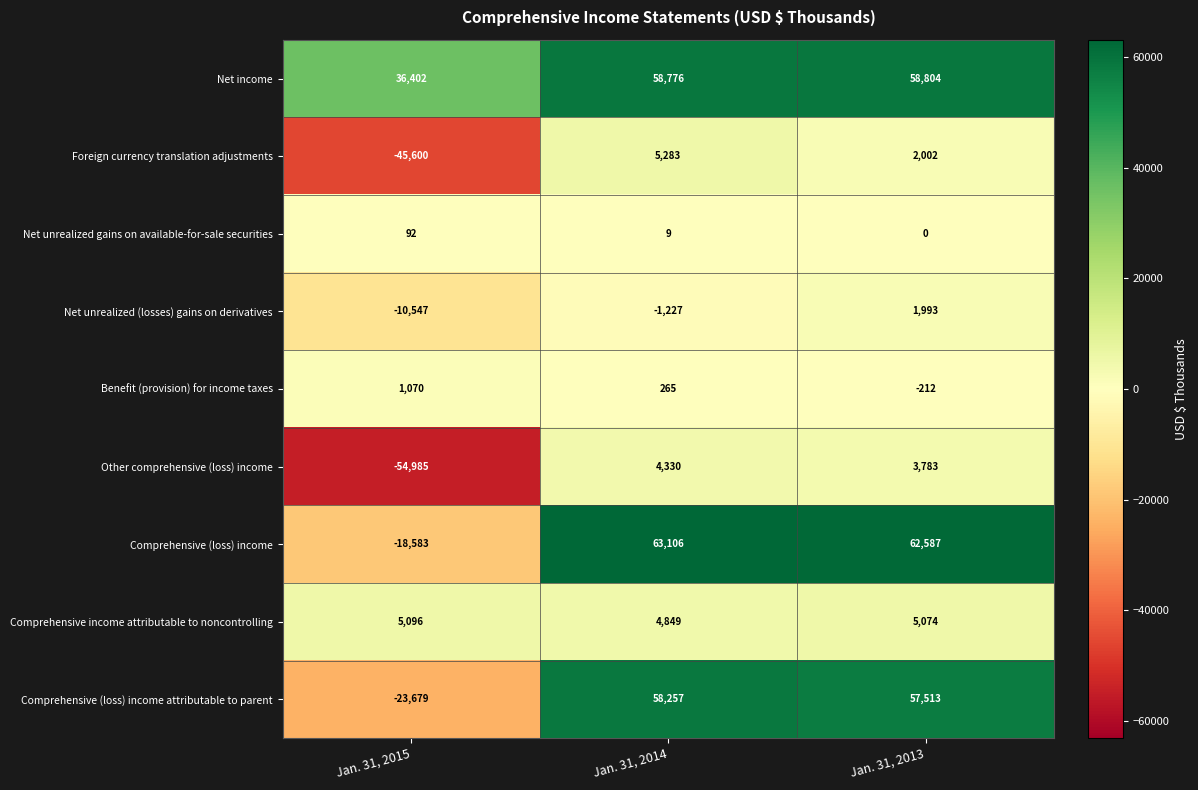

Is it true that Net unrealized (losses) gains on derivatives equals 960 at Jan. 31, 2013?

False